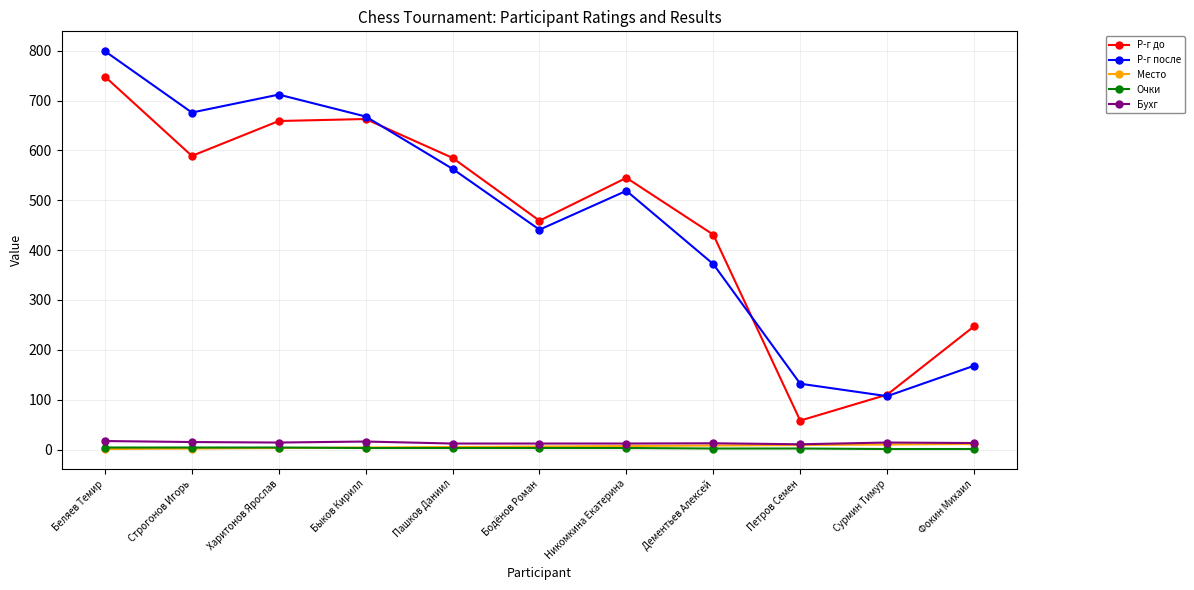

True or false: Очки and Р-г после intersect in this chart.

False